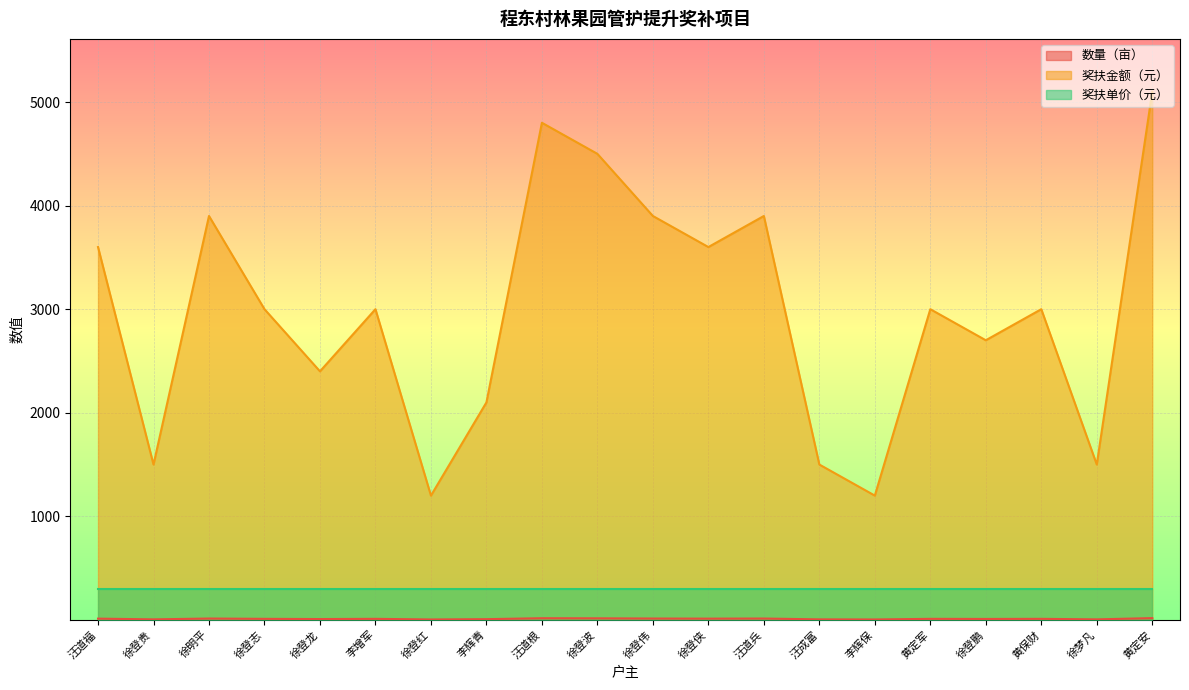

Which has a higher value, 黄定军 or 李增军?

黄定军